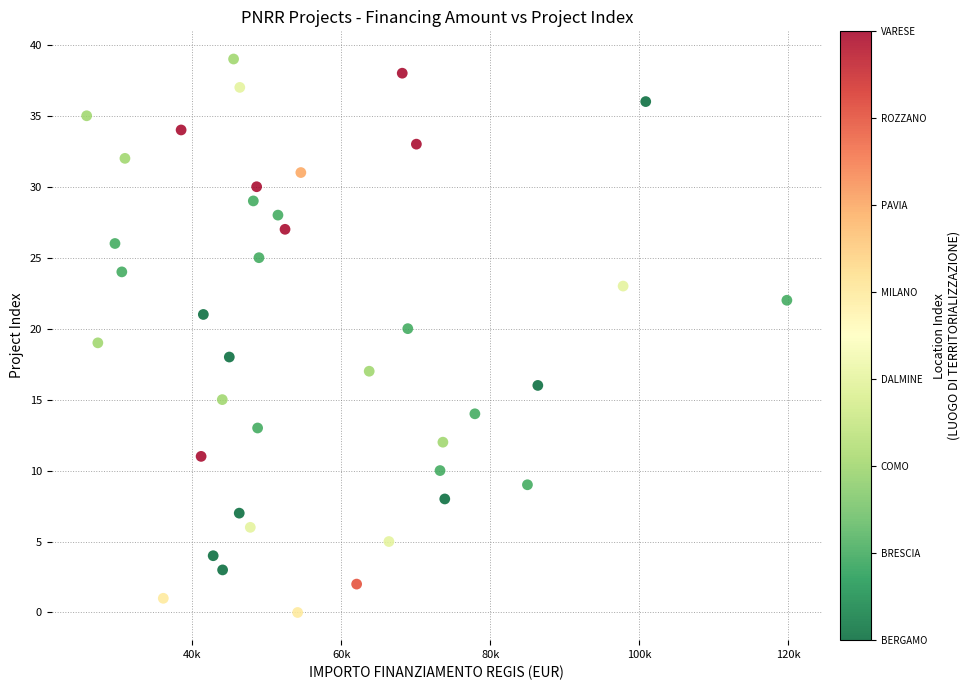

What is the range of Y values (max minus min)?

39